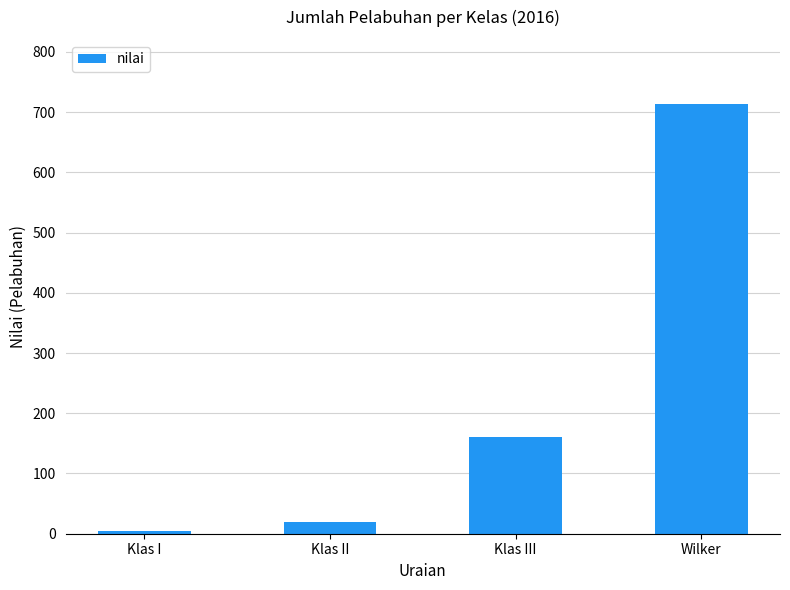

Are the bars horizontal?

No